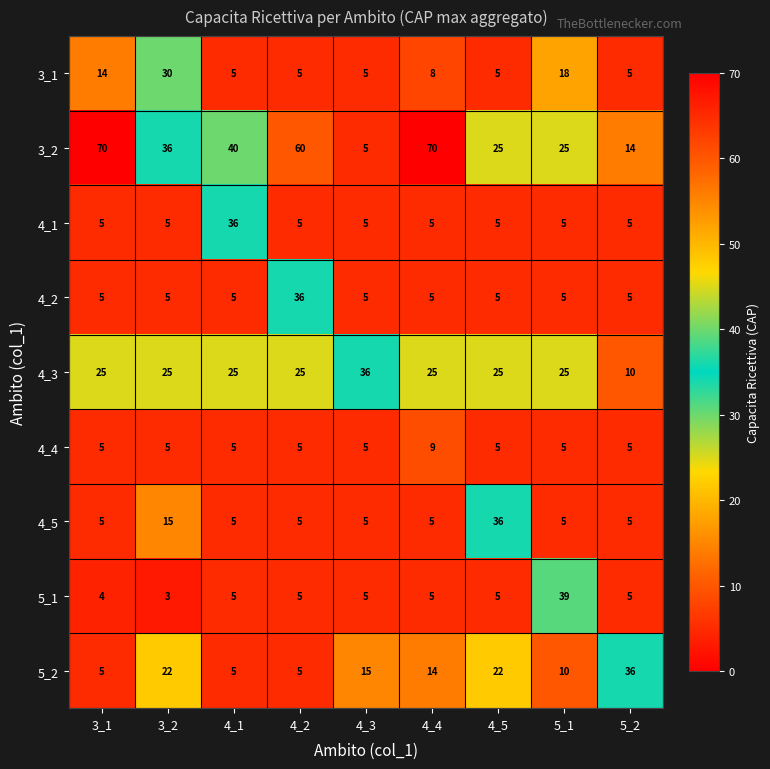

What is the total value across all series at 4_1?

131